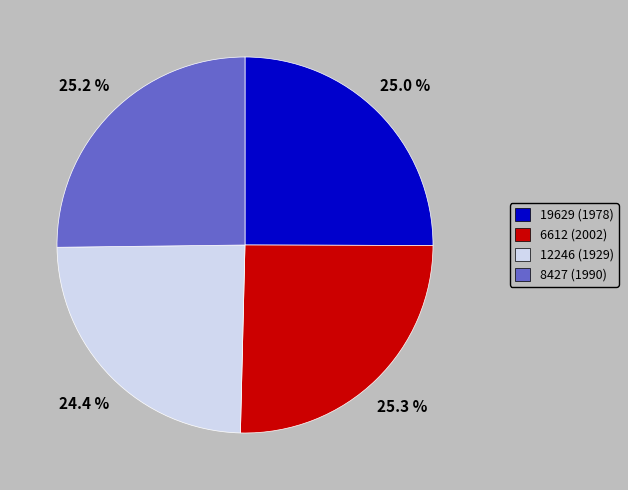

Is there a majority slice in this chart?

No